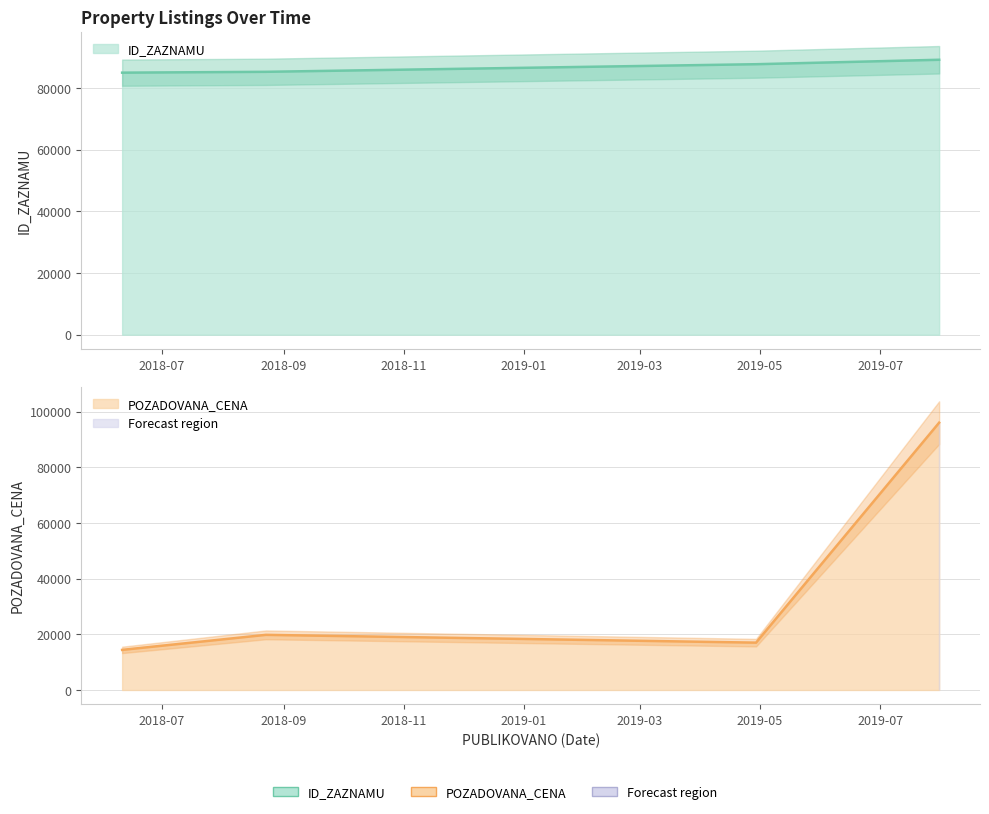

True or false: ID_ZAZNAMU has a value of 84897 at 2018-06-11.

True